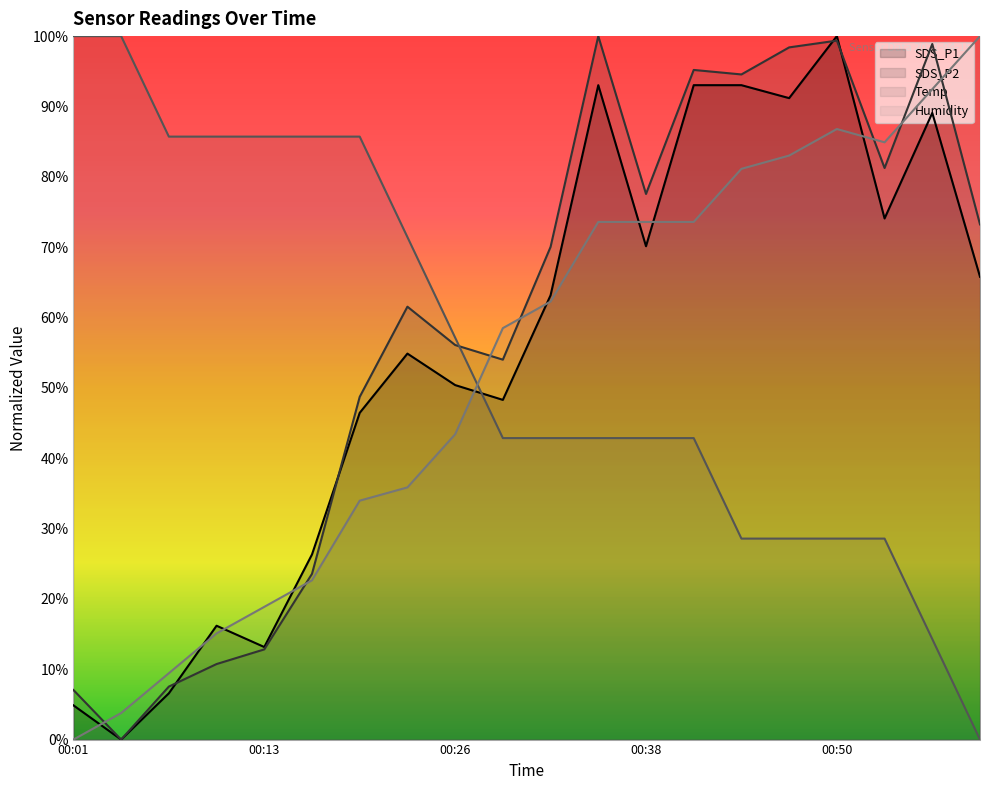

Which category has the highest value in the SDS_P2 series?

00:35